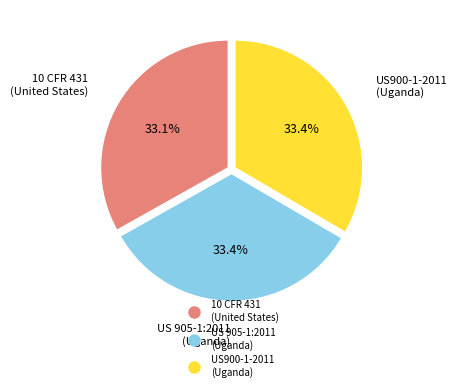

True or false: 10 CFR 431 (United States) accounts for 27% of the total.

False